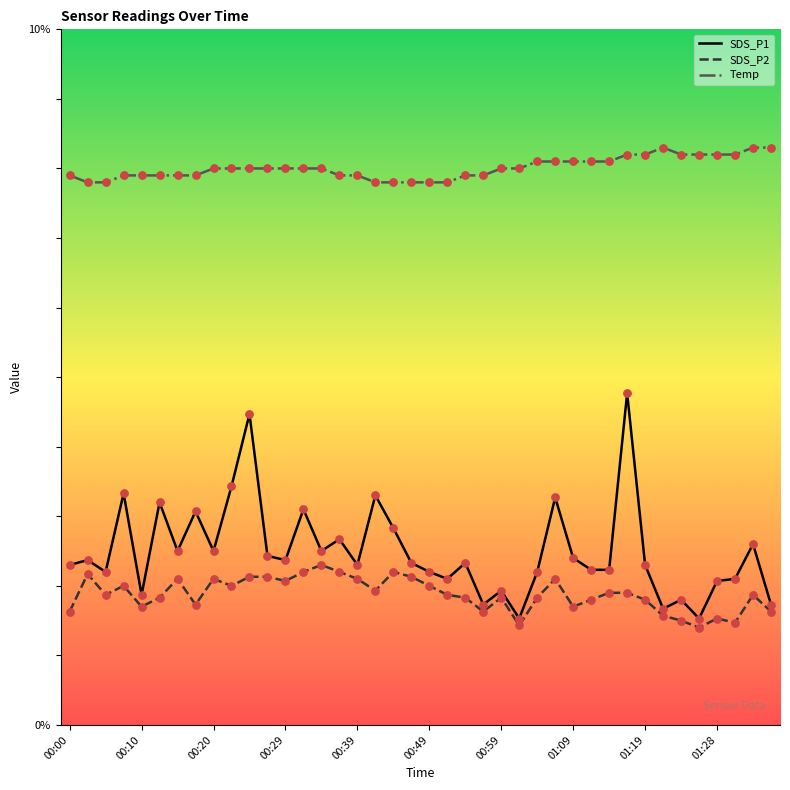

Which series has the widest spread of values?

SDS_P1